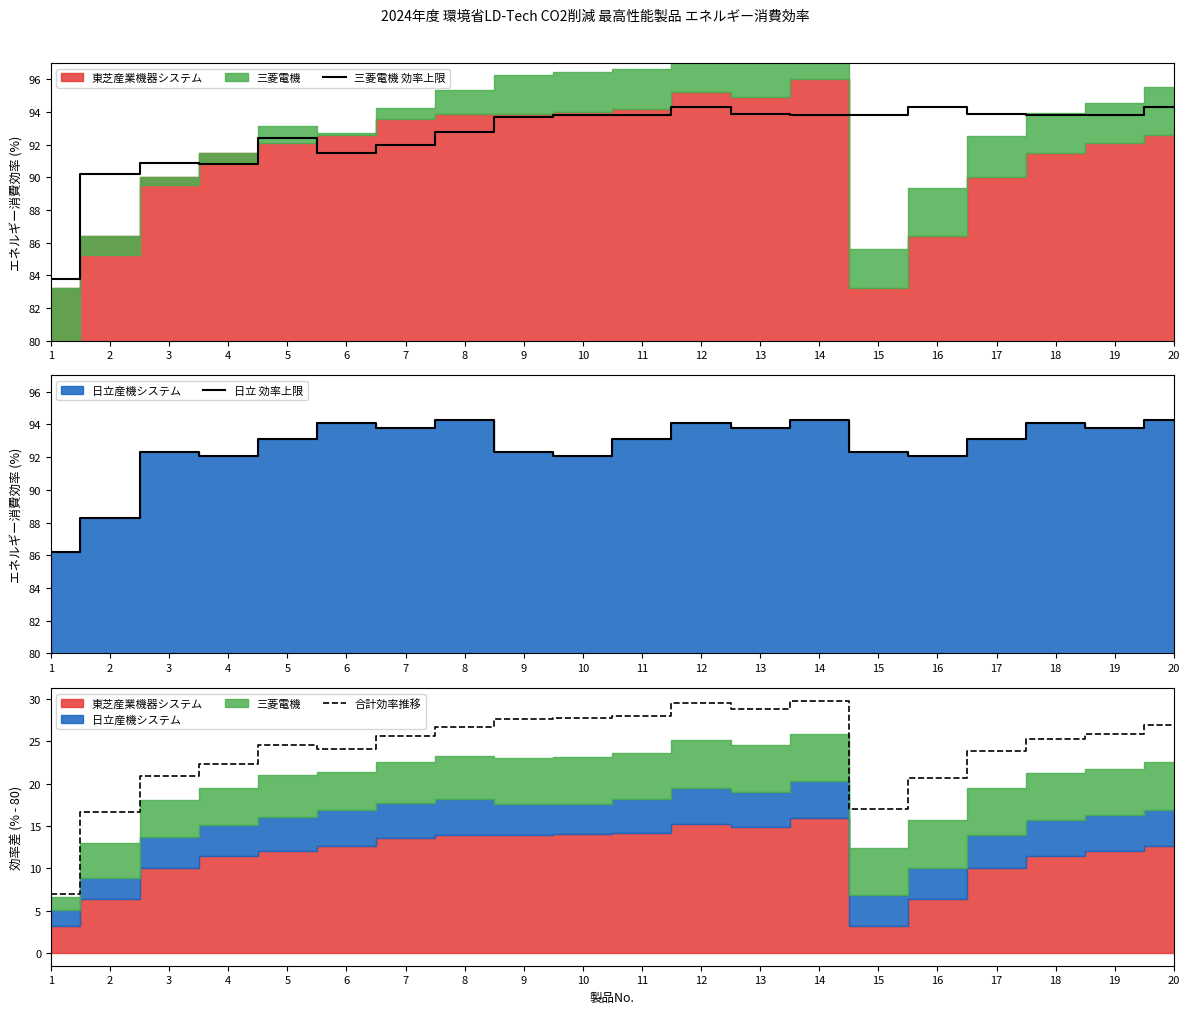

Reading left to right, list all the values displayed in this chart.

三菱電機 効率上限: 83.8	90.2	90.9	90.8	92.4	91.5	92.0	92.8	93.7	93.8	93.8	94.3	93.9	93.8	93.8	94.3	93.9	93.8	93.8	94.3
日立 効率上限: 86.2	88.3	92.3	92.1	93.1	94.1	93.8	94.3	92.3	92.1	93.1	94.1	93.8	94.3	92.3	92.1	93.1	94.1	93.8	94.3
合計効率推移: 7.0	16.6	20.9	22.3	24.5	24.1	25.6	26.7	27.6	27.8	28.0	29.5	28.8	29.8	17.0	20.7	23.9	25.3	25.9	26.9